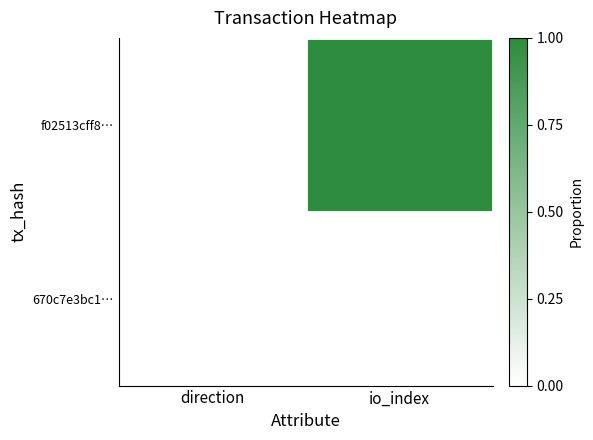

Which label corresponds to the smallest value in the chart?

direction